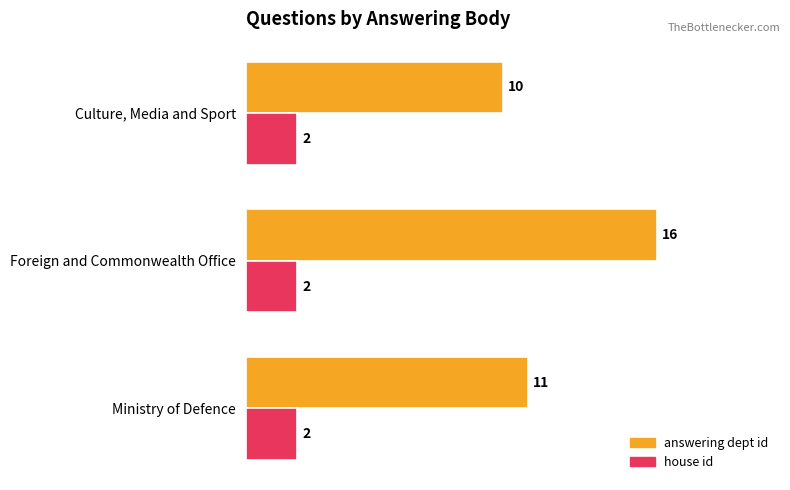

What is the sum of all answering dept id values?

37